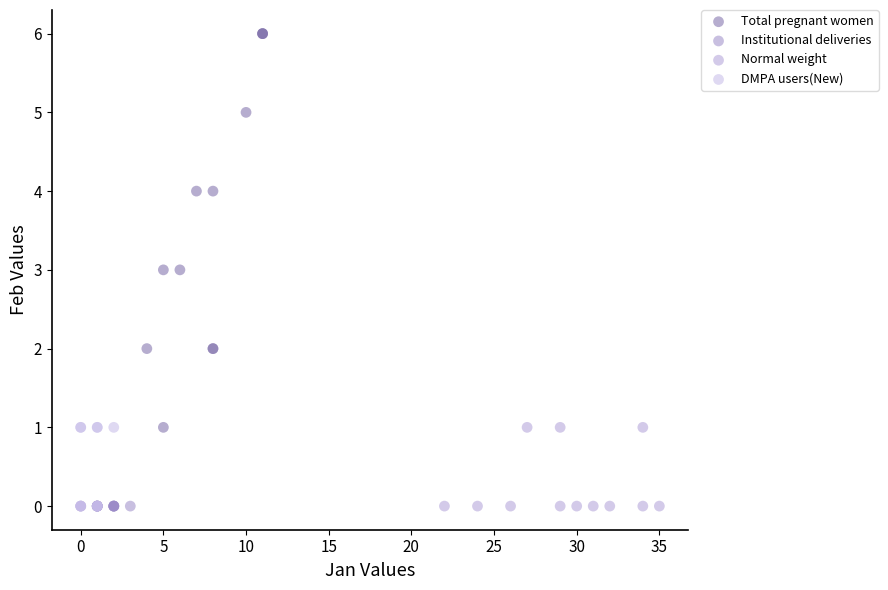

Which series contains the highest Y value?

Total pregnant women